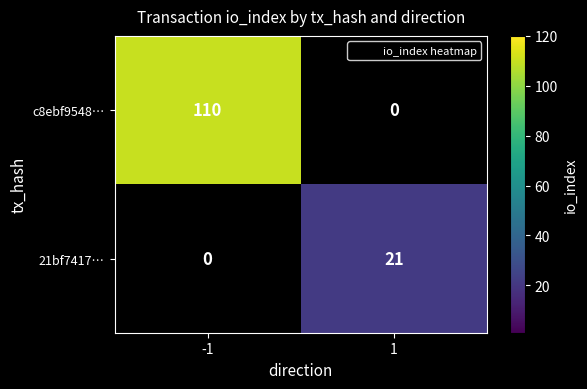

What is the sum of the 21bf7417… values at -1 and 1?

21